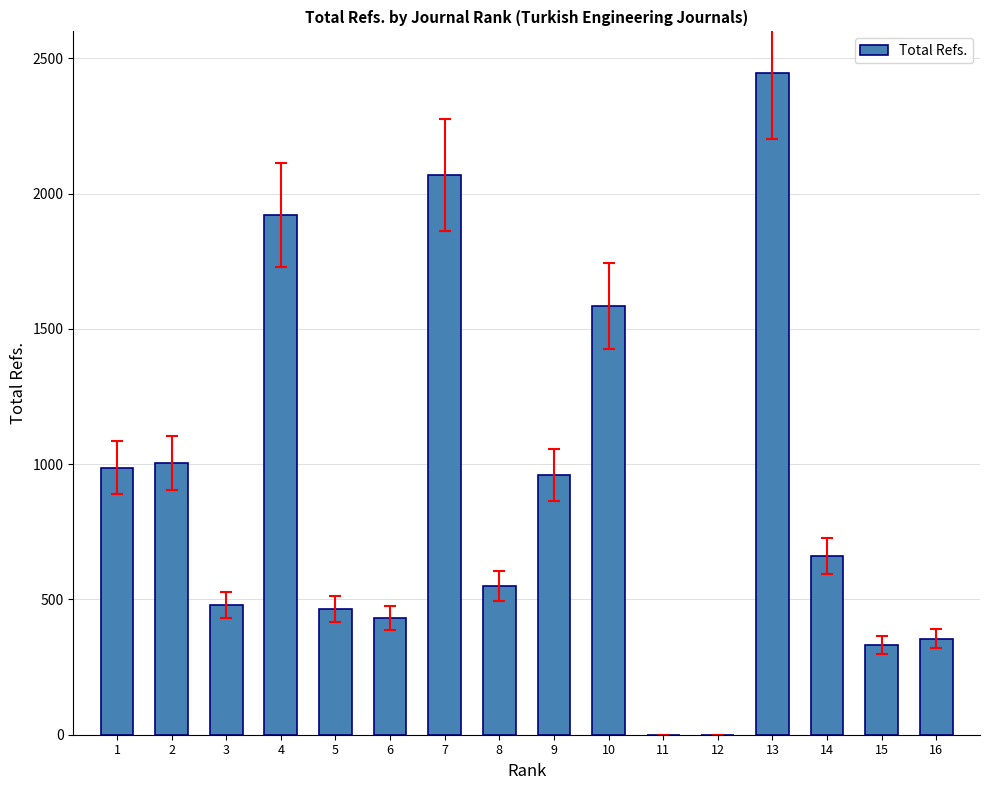

Are the bars horizontal?

No